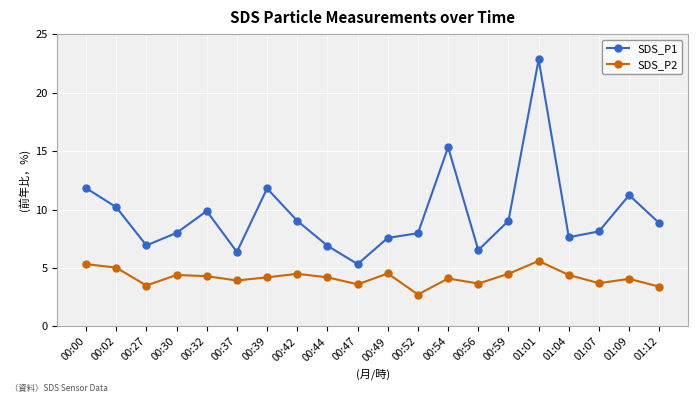

True or false: SDS_P2 and SDS_P1 cross at least once.

False